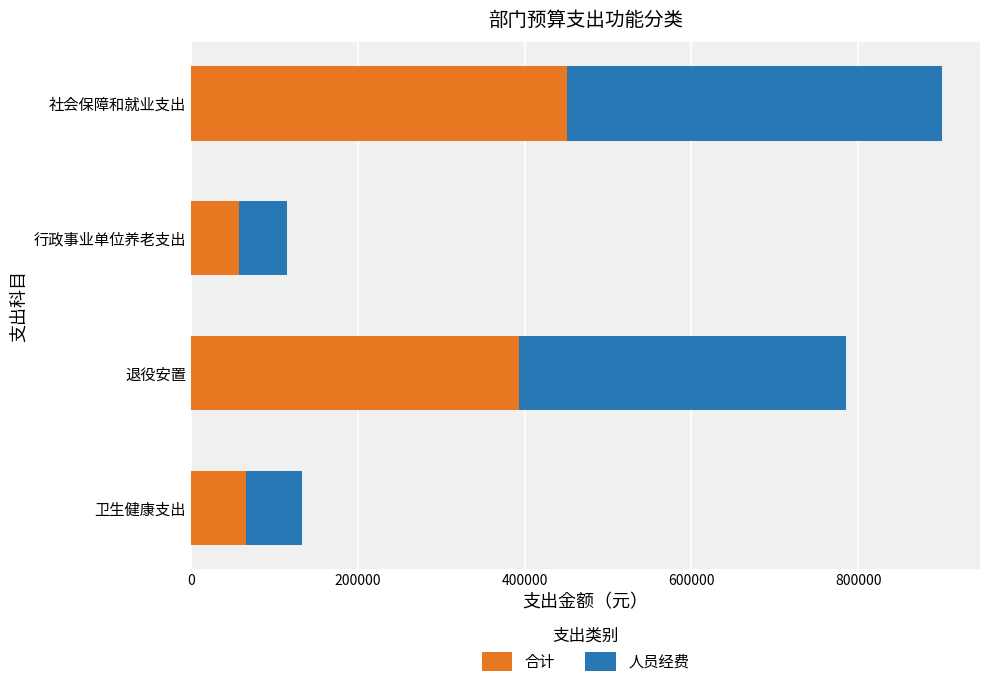

At which category is the sum across all series the highest?

社会保障和就业支出